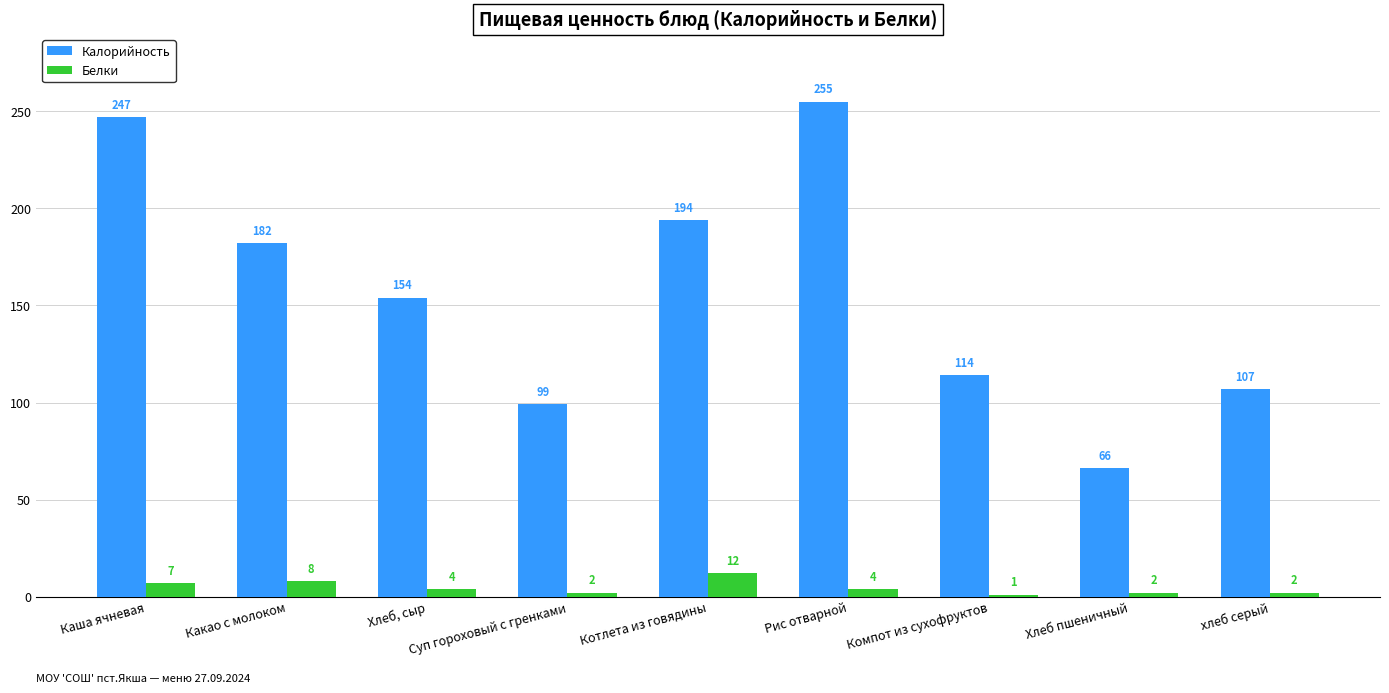

List the series in order of their overall mean, highest first.

Калорийность, Белки